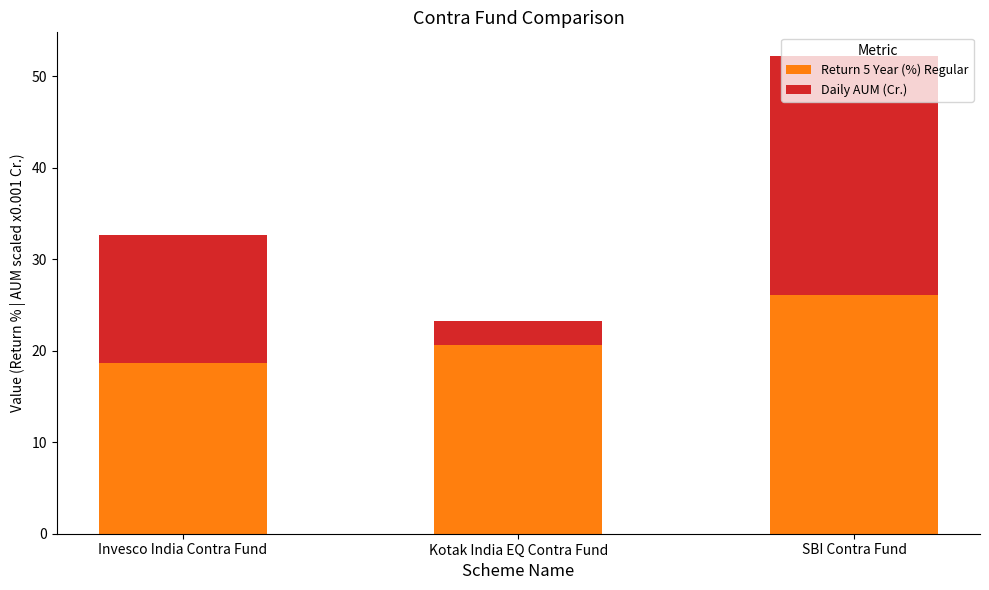

Are the bars horizontal?

No